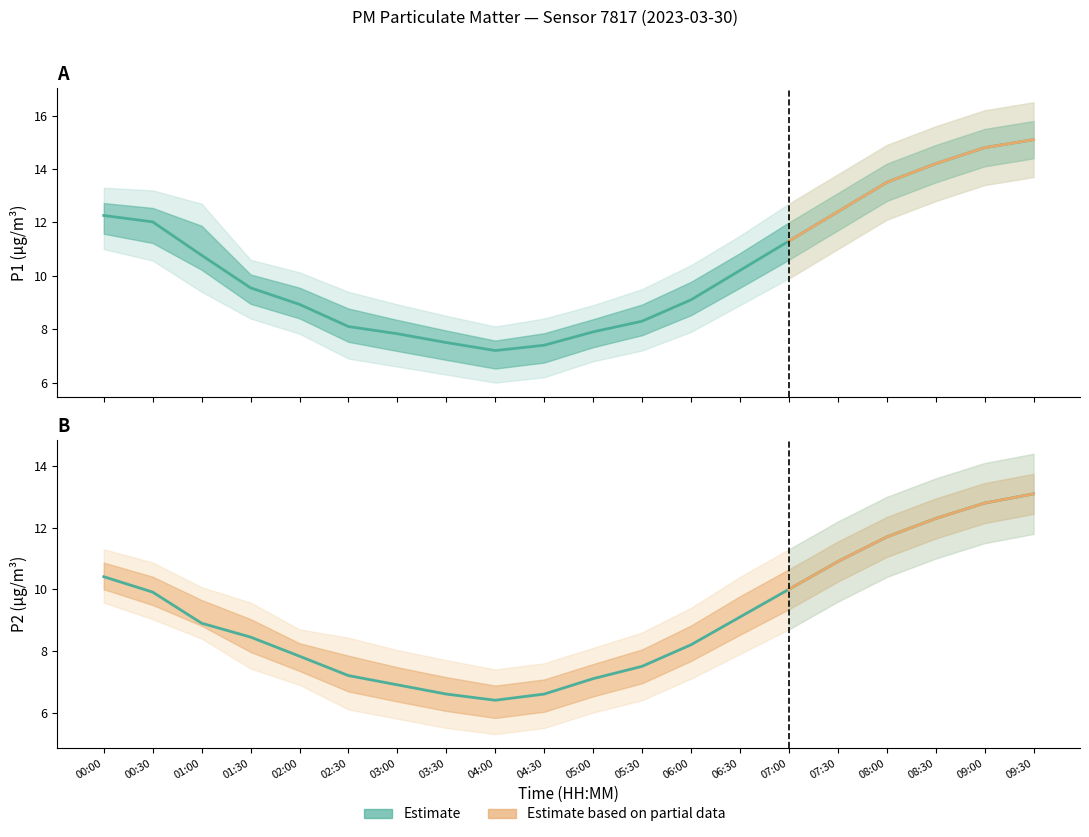

What is the average value of the P1_upper series?

11.7